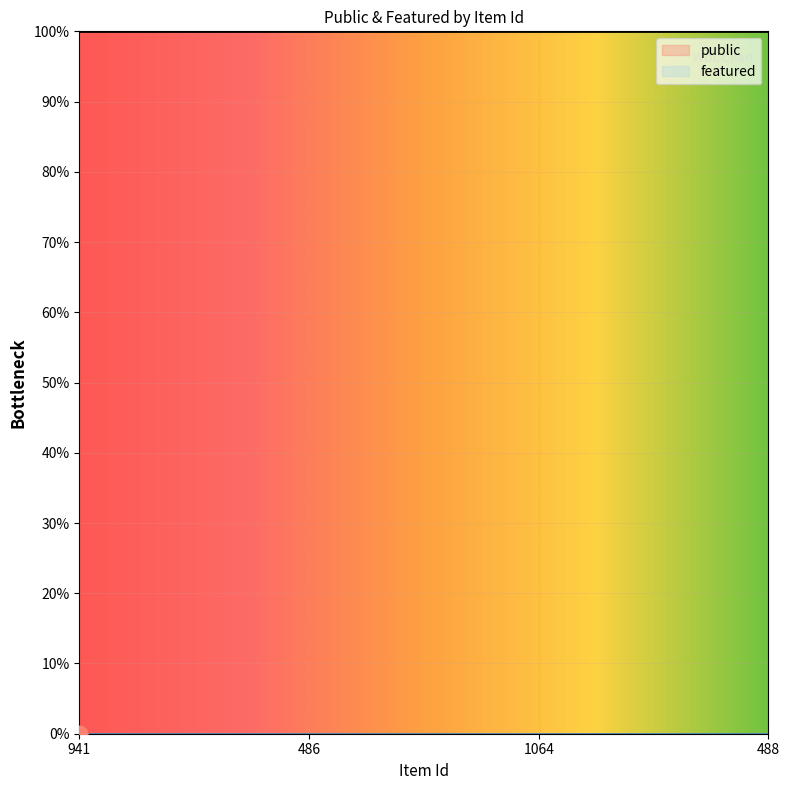

At how many categories does at least one series exceed 0?

4